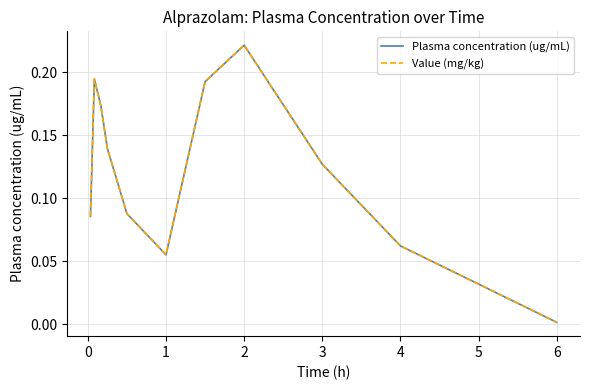

Does the chart have visible grid lines?

Yes